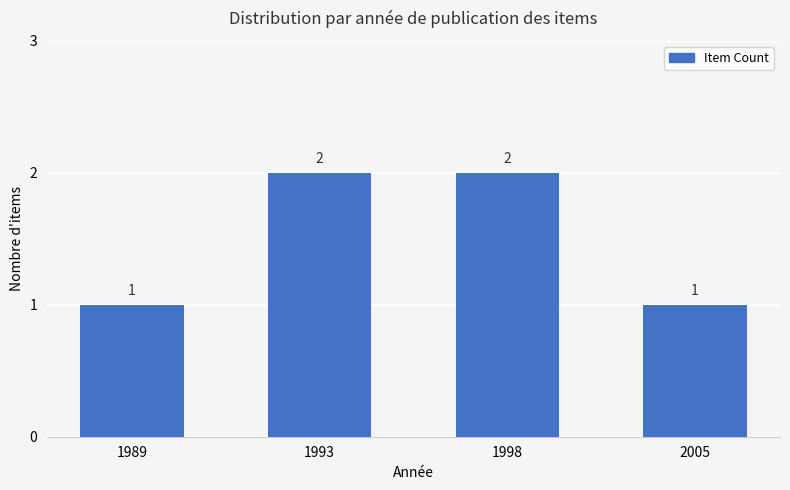

Reading right to left, what are all the values shown in this chart?

2005=1	1998=2	1993=2	1989=1